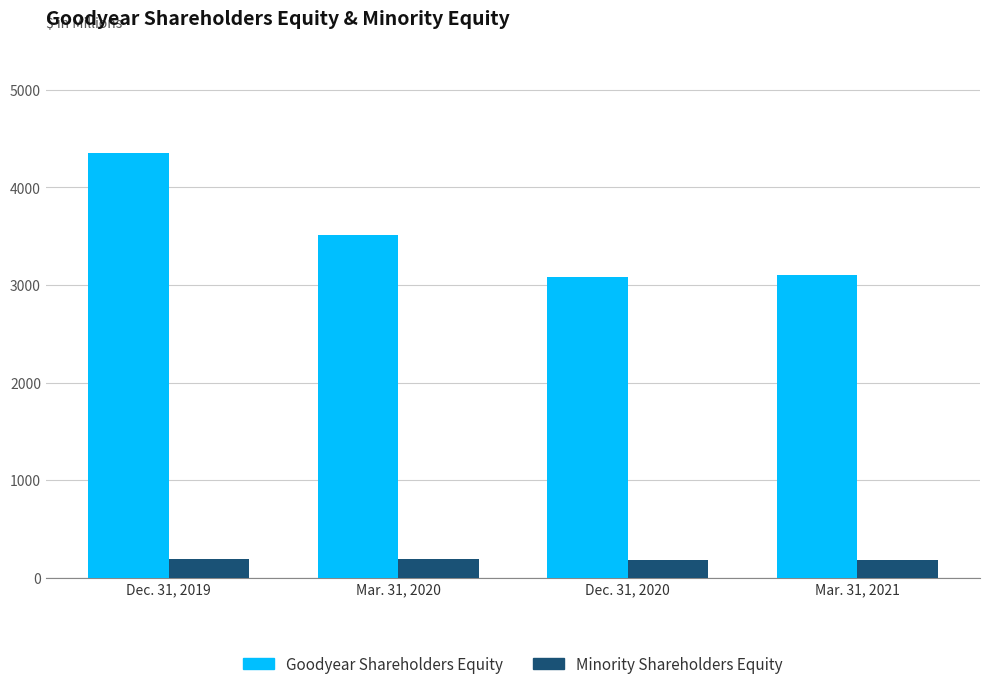

What is the sum of all Minority Shareholders Equity values?

742